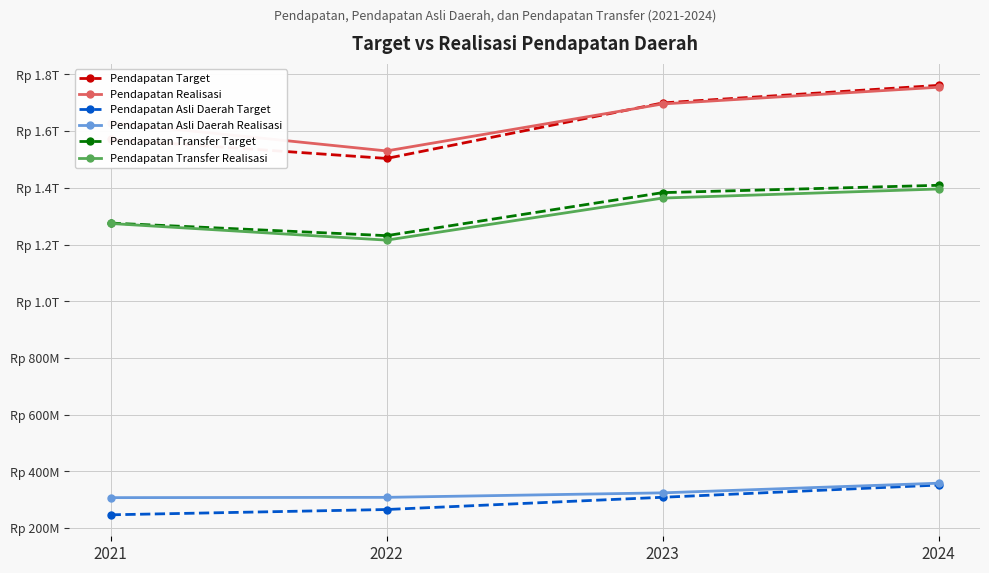

True or false: Pendapatan Asli Daerah Realisasi and Pendapatan Transfer Realisasi intersect in this chart.

False